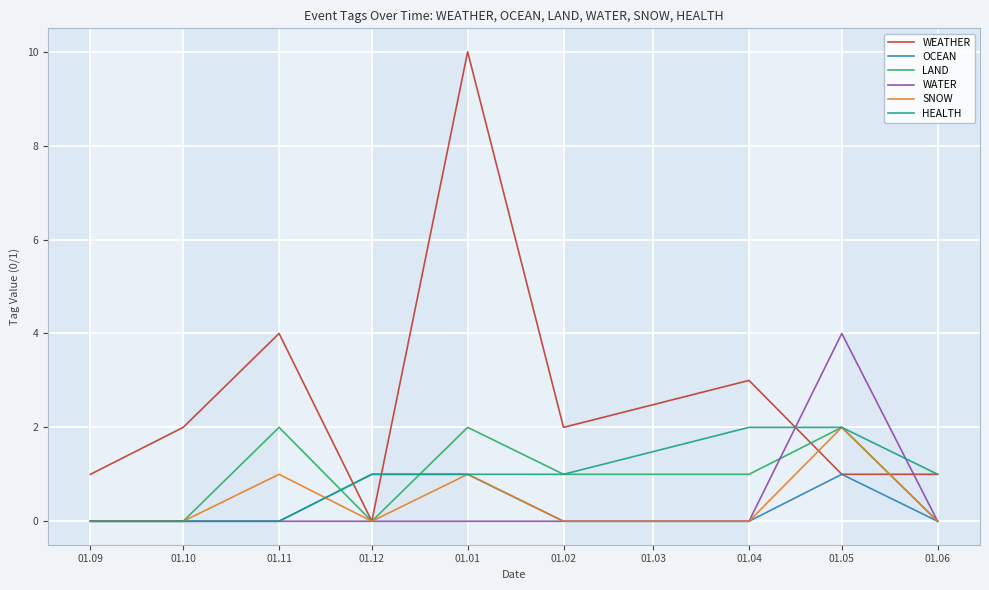

True or false: LAND and HEALTH intersect in this chart.

True